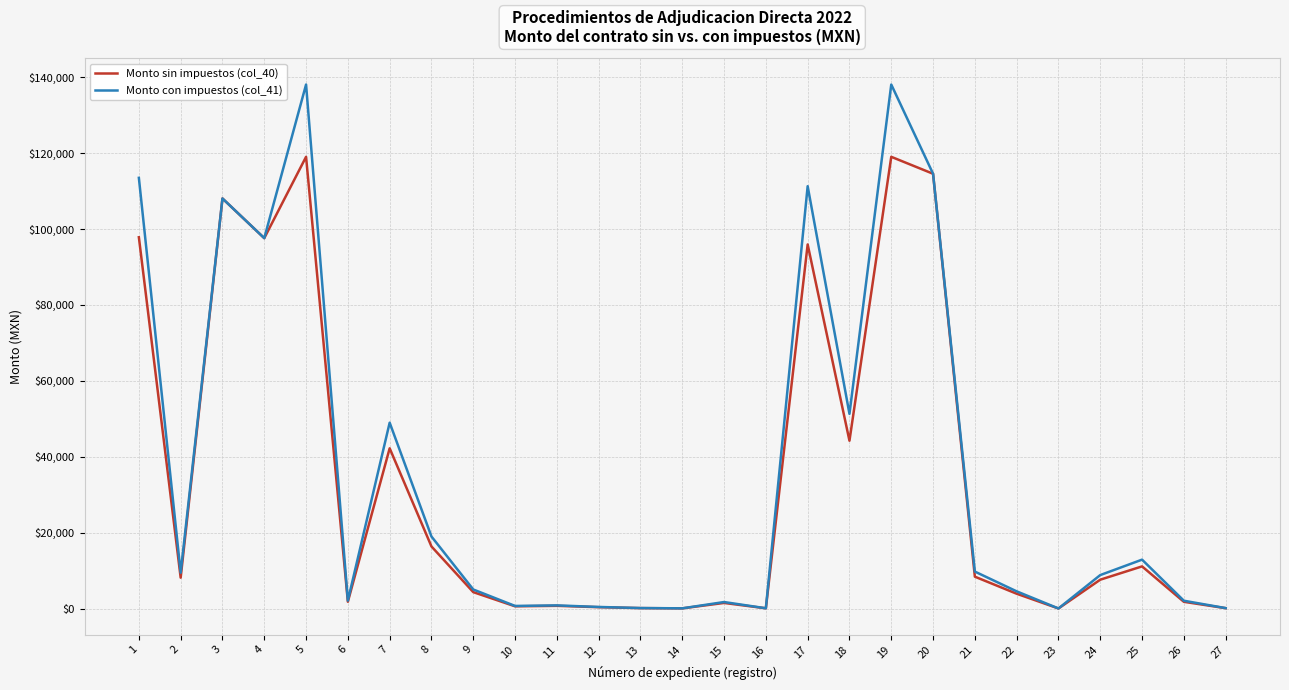

Which series has the largest total across all categories?

Monto con impuestos (col_41)